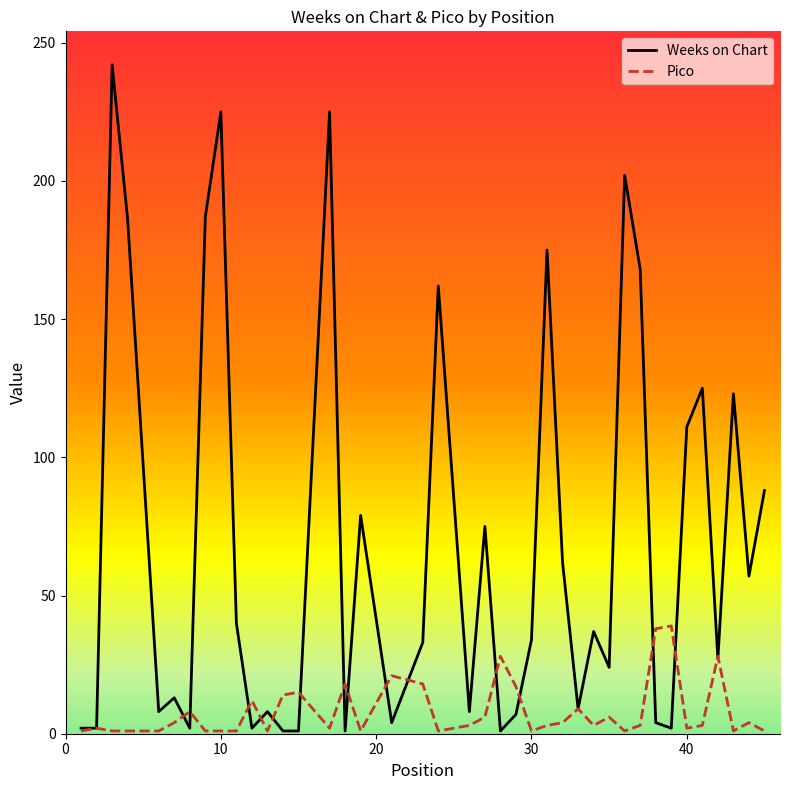

What is the difference between the maximum and second lowest values in the Weeks on Chart series?

241